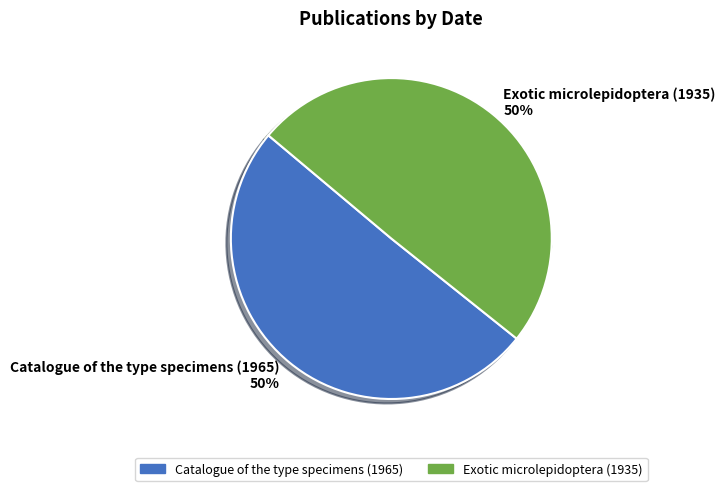

Which has a higher value, Exotic microlepidoptera (1935) or Catalogue of the type specimens (1965)?

Catalogue of the type specimens (1965)